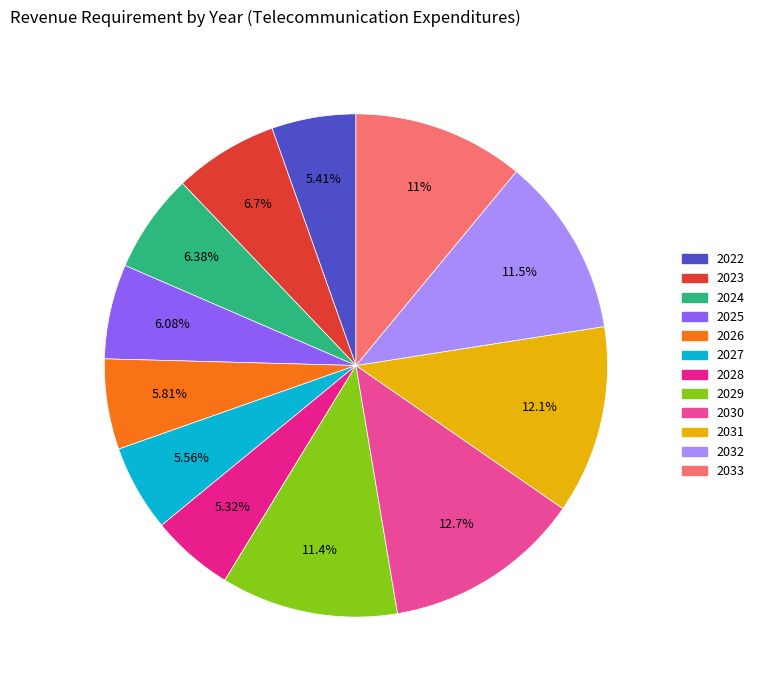

To the nearest percent, what portion does 2026 represent?

6%